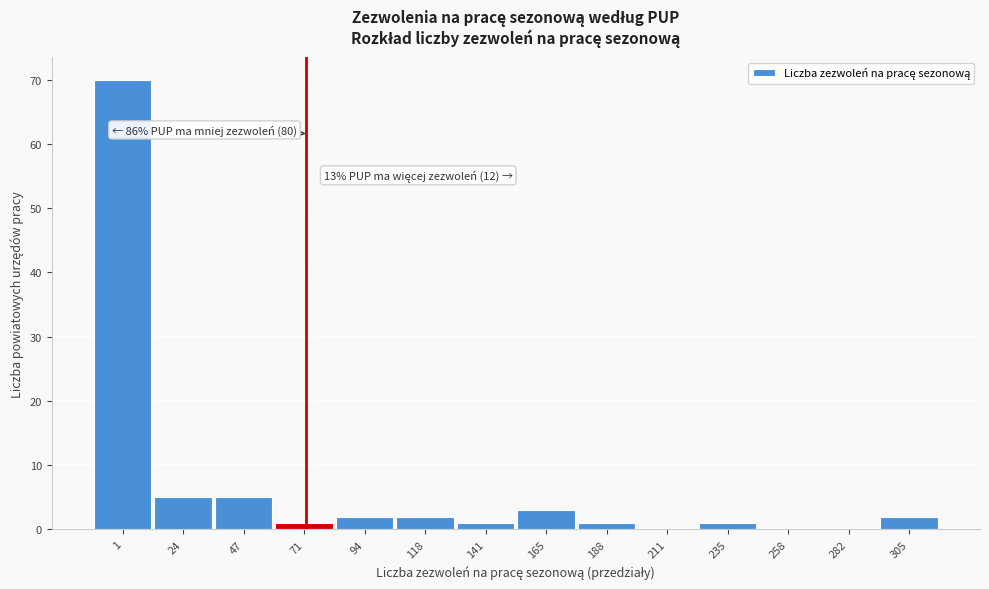

Reading left to right, what are all the values shown in this chart?

1=70	24=5	47=5	71=1	94=2	118=2	141=1	165=3	188=1	211=0	235=1	258=0	282=0	305=2